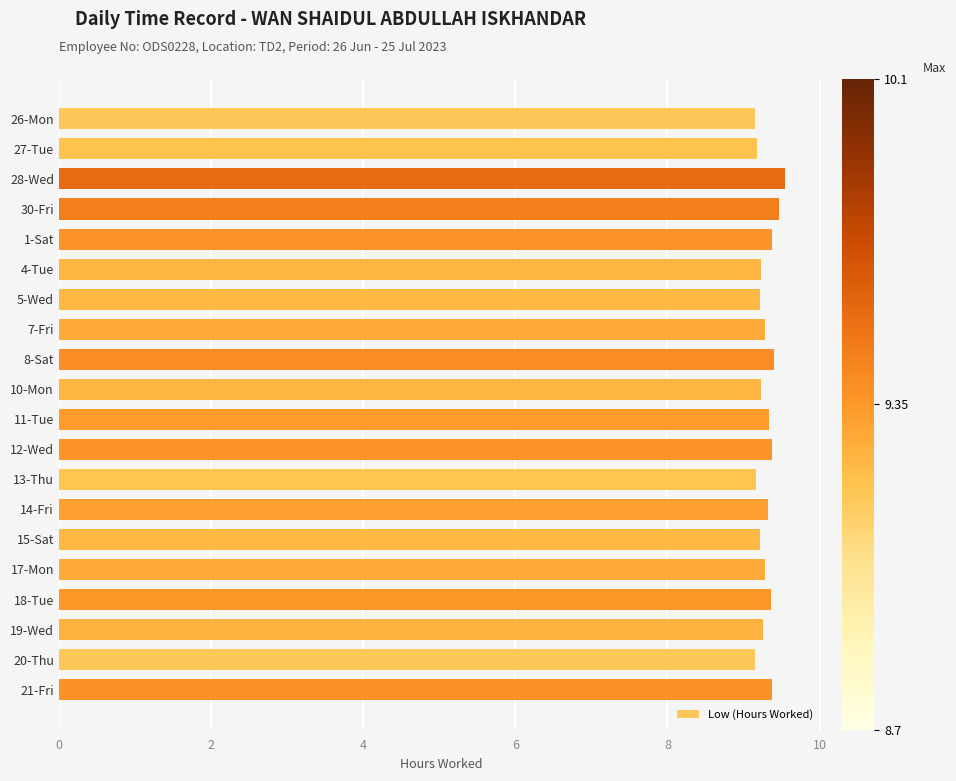

What is the smallest value displayed?

9.2